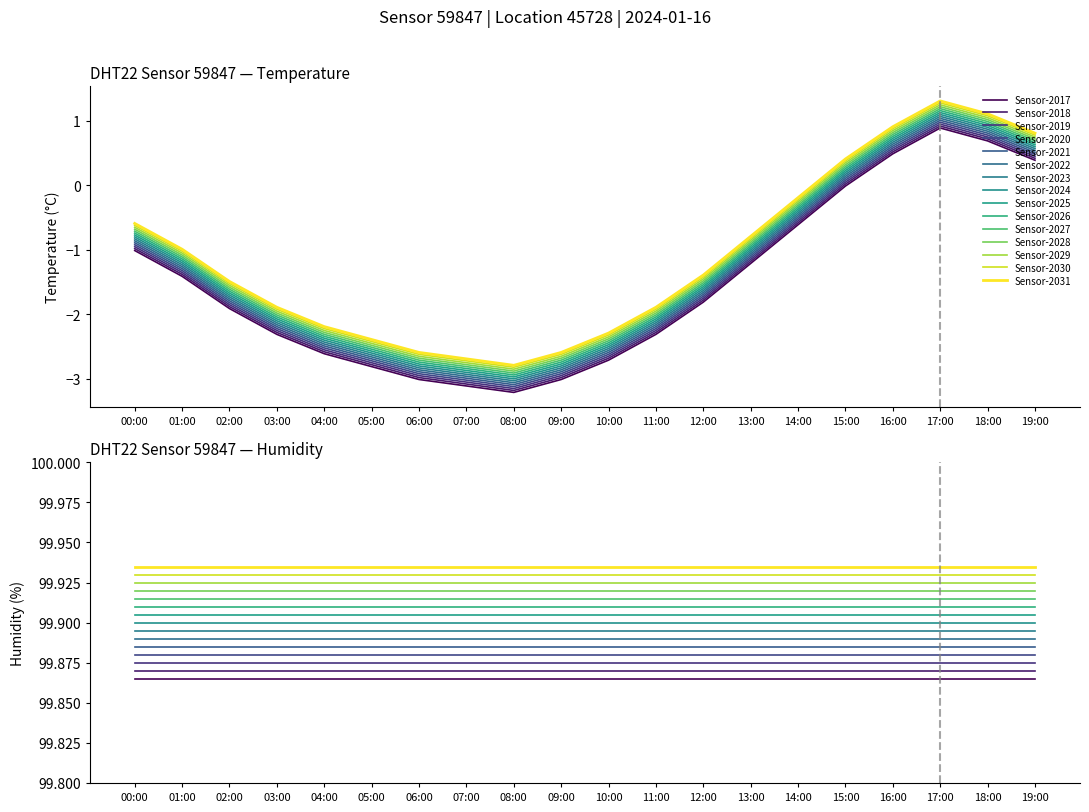

What is the value of the 5th point from the left?

-2.6